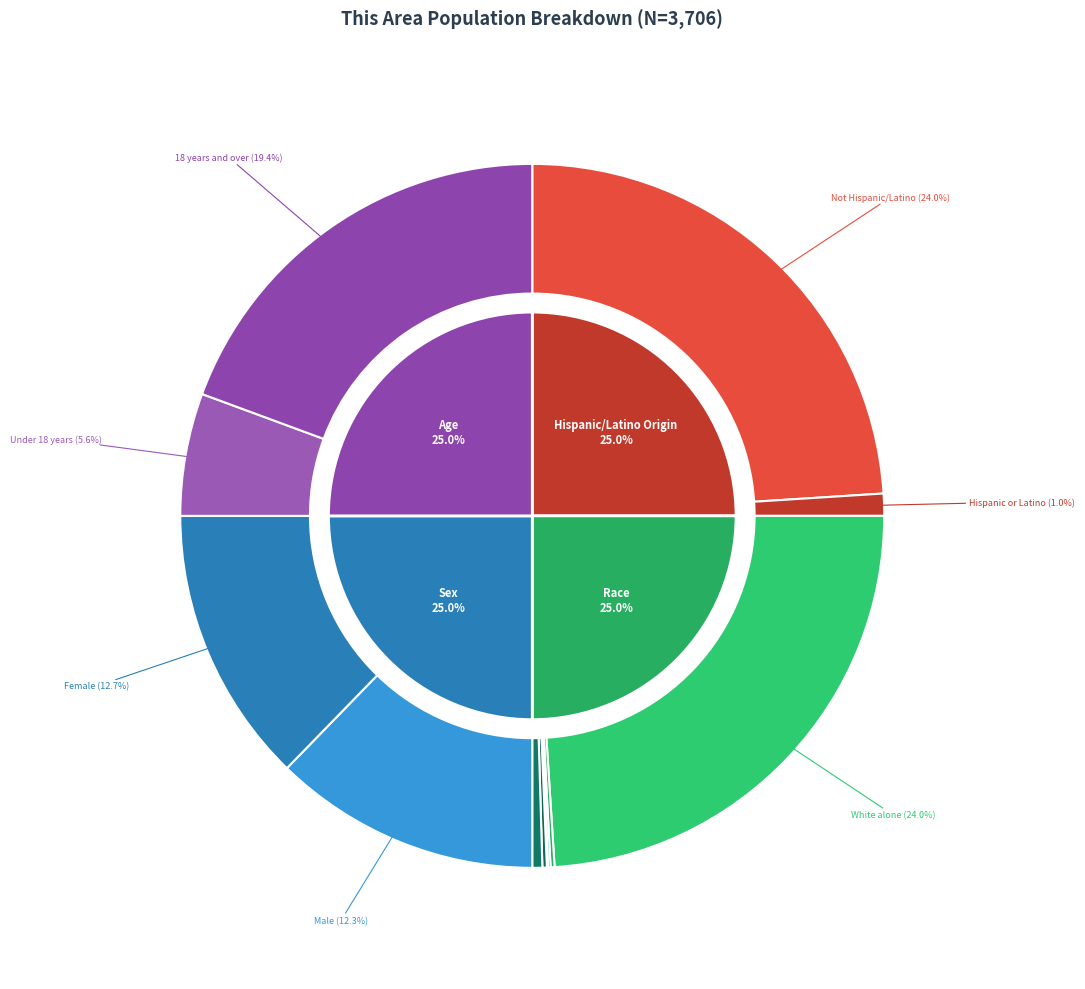

Count the number of slices in the pie.

18